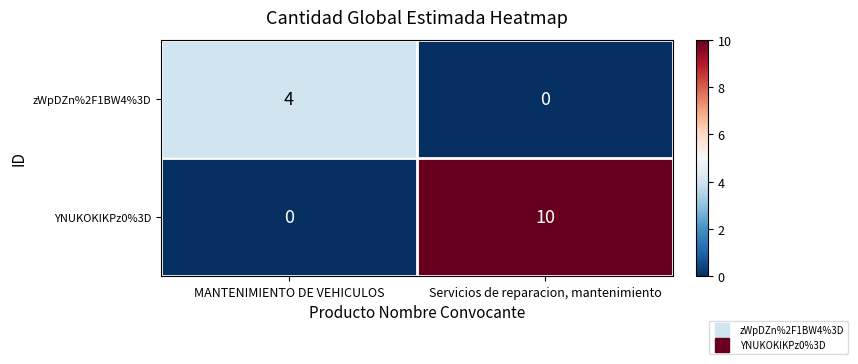

Which series has the largest total across all categories?

YNUKOKIKPz0%3D